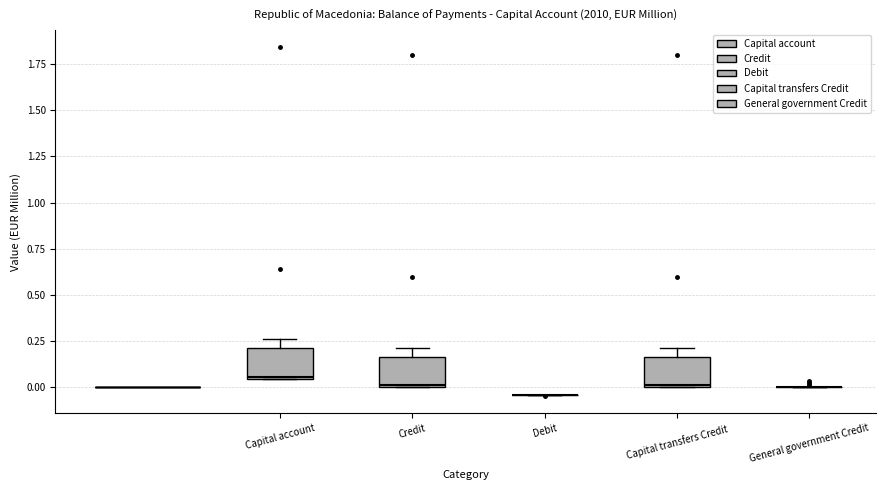

Where is the upper edge of the box for Capital transfers Credit on the y-axis? The values are not printed on the chart, so give them approximately, as read against the axis.

0.15